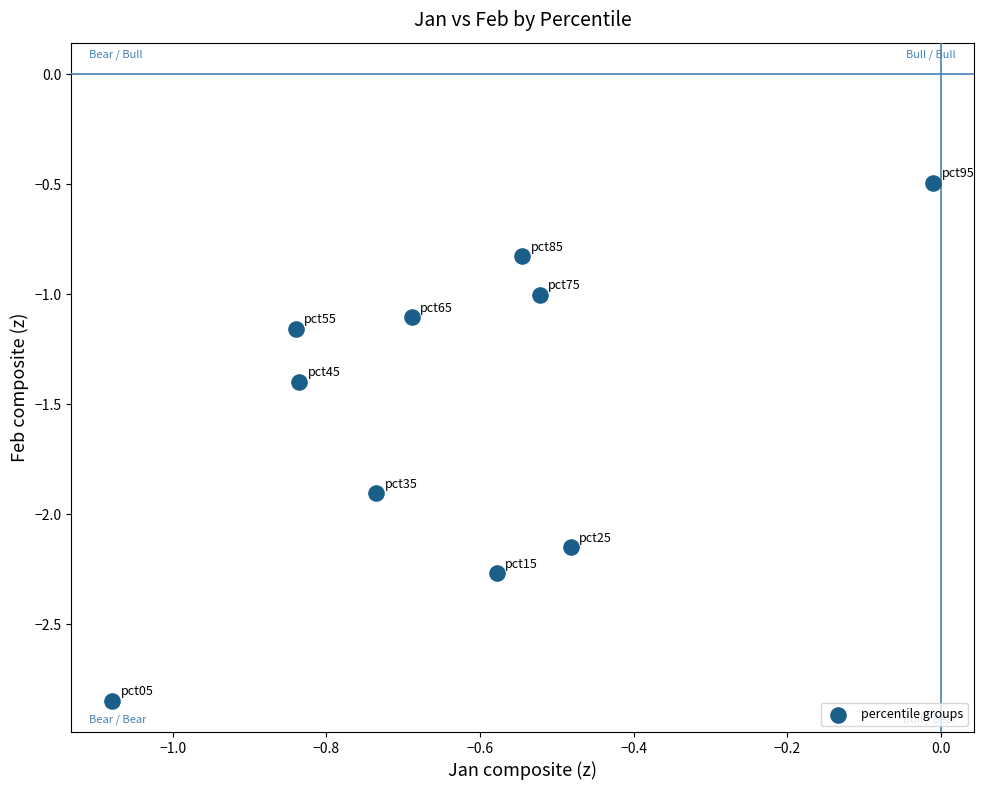

What is the range of Y values (max minus min)?

2.4